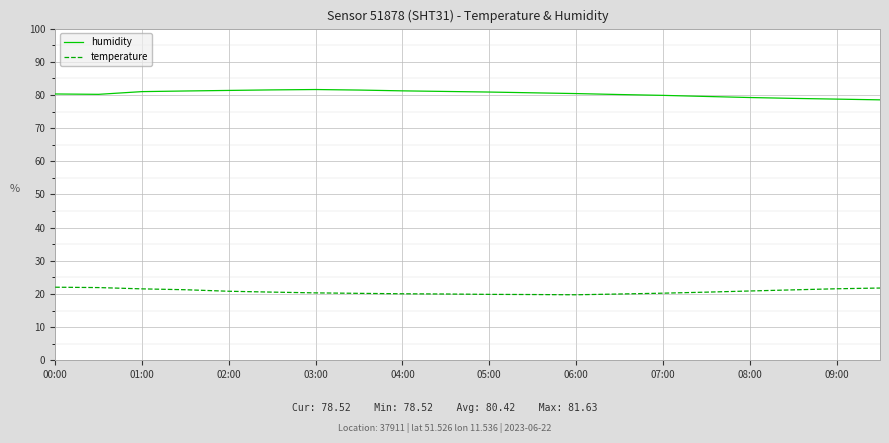

What is the difference between the maximum and minimum values in the humidity series?

3.1